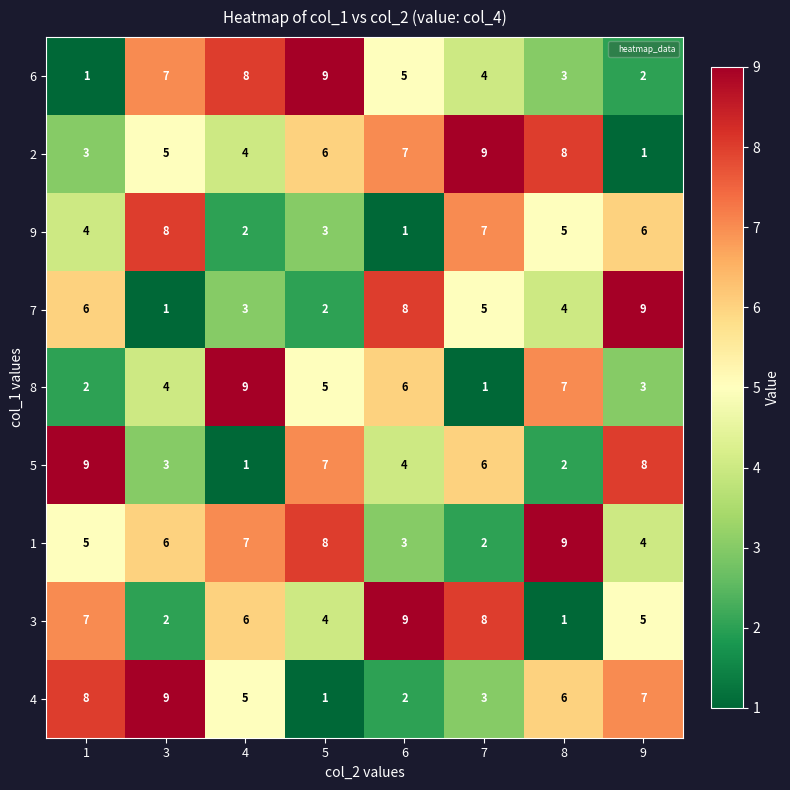

What is the total value across all series at 1?

45